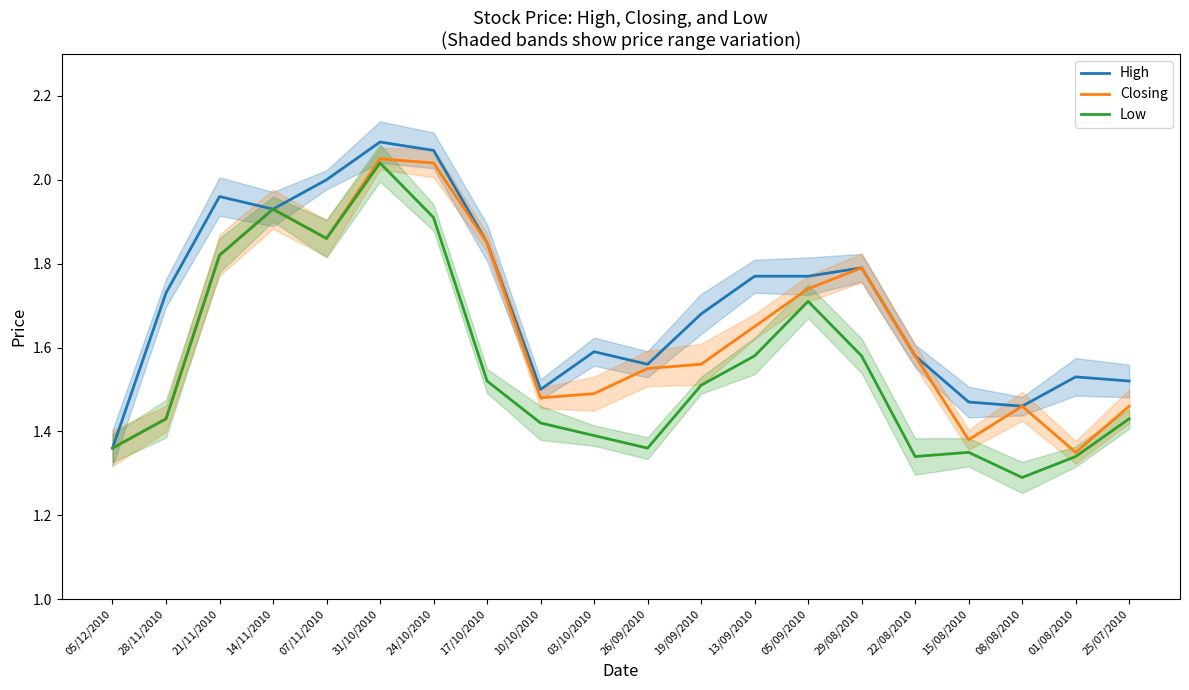

In Closing, how many points are higher than both neighbors (excluding endpoints)?

4